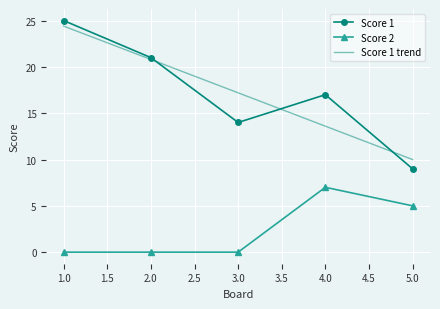

What are all the series names shown in the legend?

Score 1, Score 2, Score 1 trend